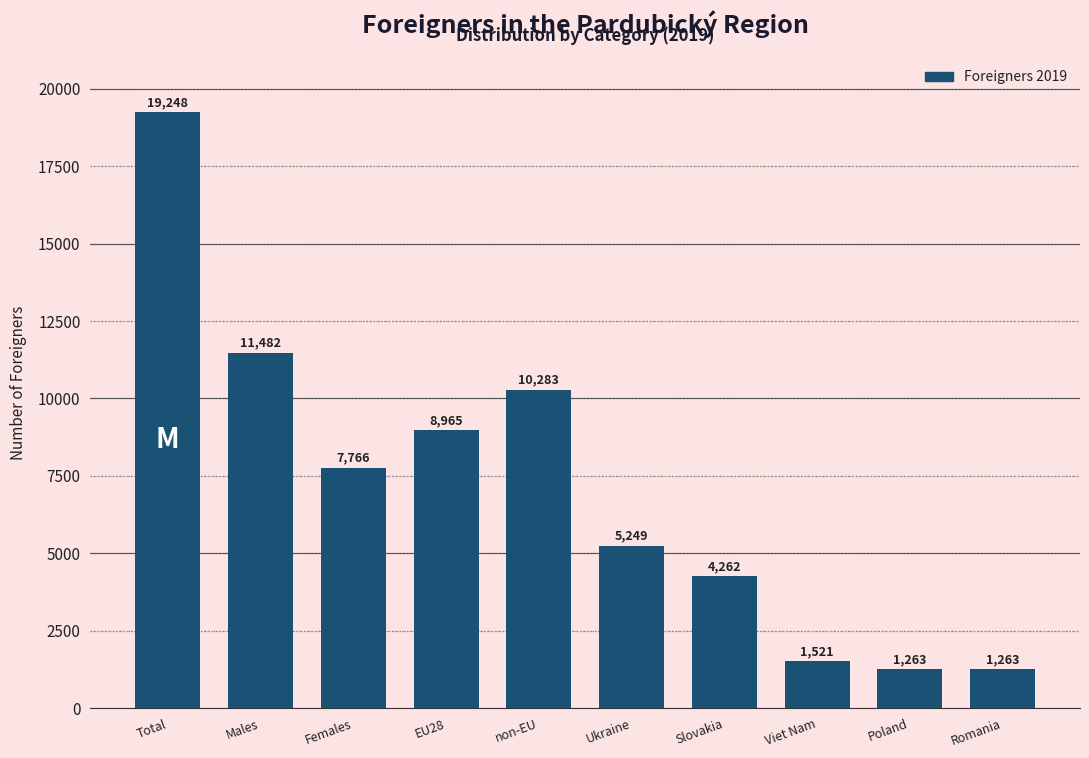

Reading left to right, transcribe all the data shown in this chart.

19248	11482	7766	8965	10283	5249	4262	1521	1263	1263